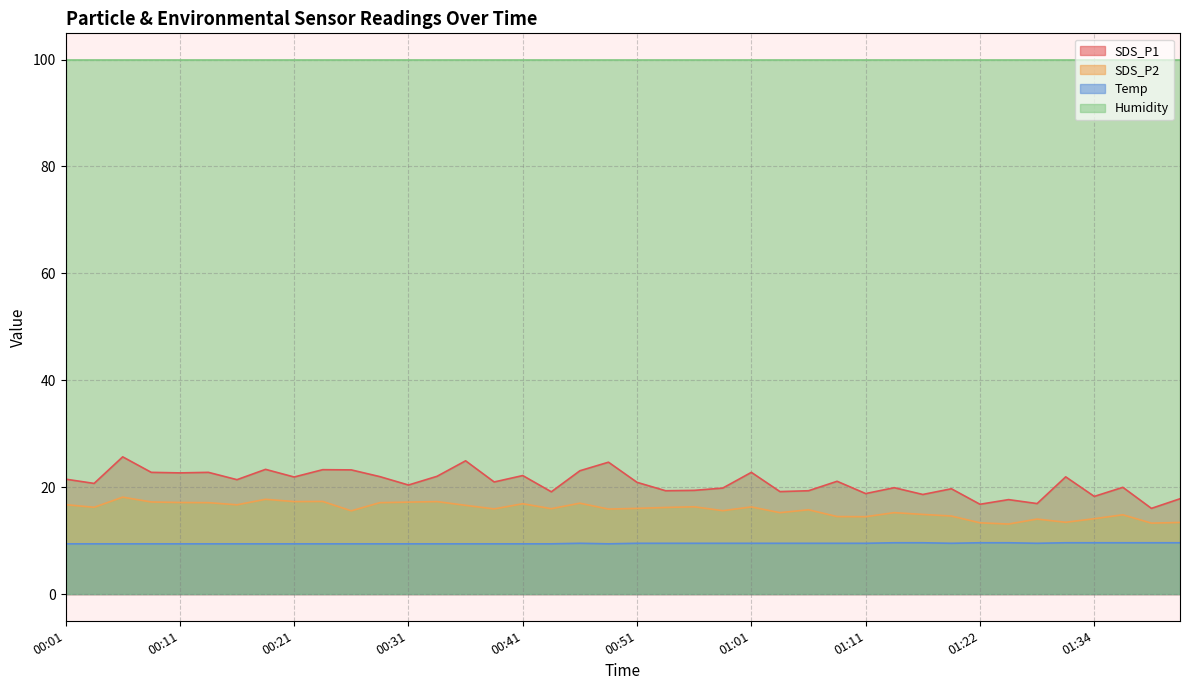

True or false: Temp and SDS_P2 cross at least once.

False